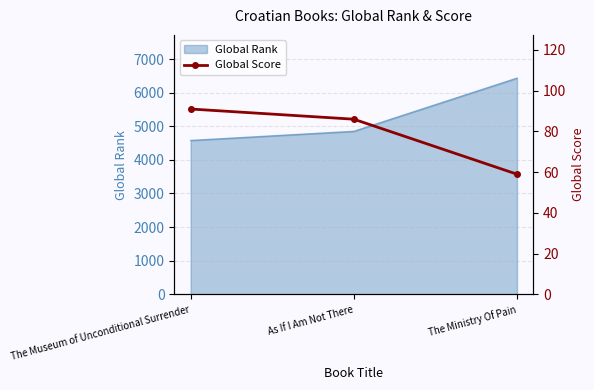

What is the maximum value shown in the chart?

91